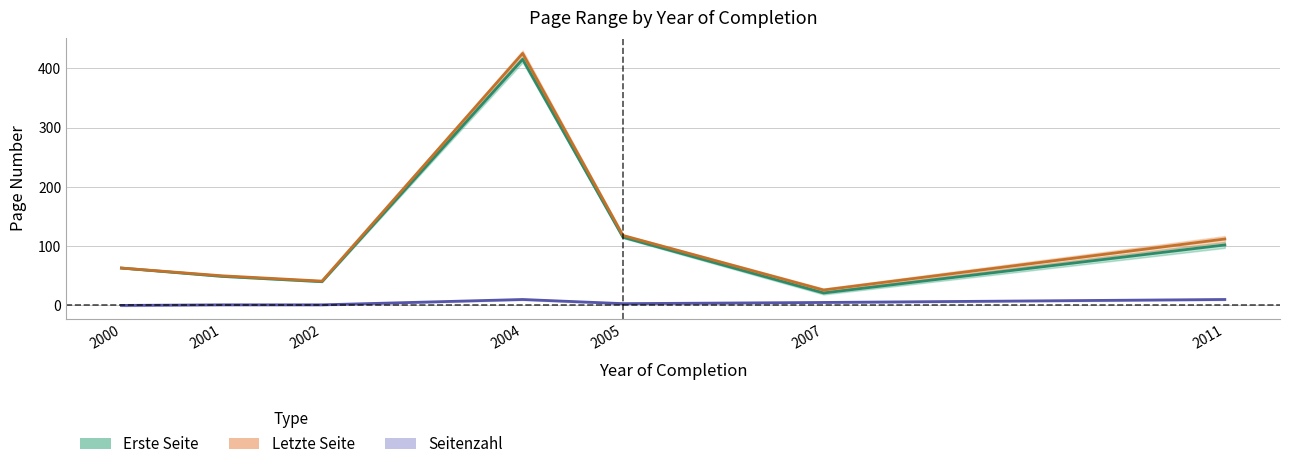

What is the total value across all series at 2001?

100